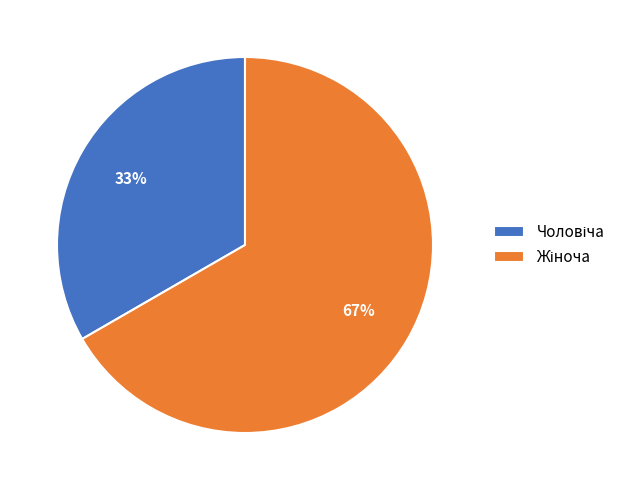

Is there any slice that represents more than half of the pie?

Yes